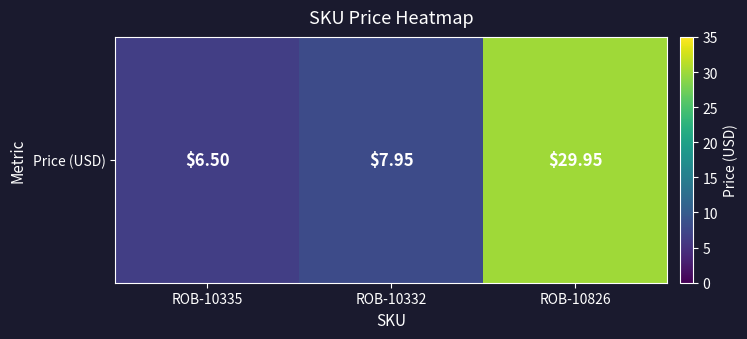

Reading left to right, what are all the values shown in this chart?

ROB-10335=6.5	ROB-10332=8.0	ROB-10826=29.9